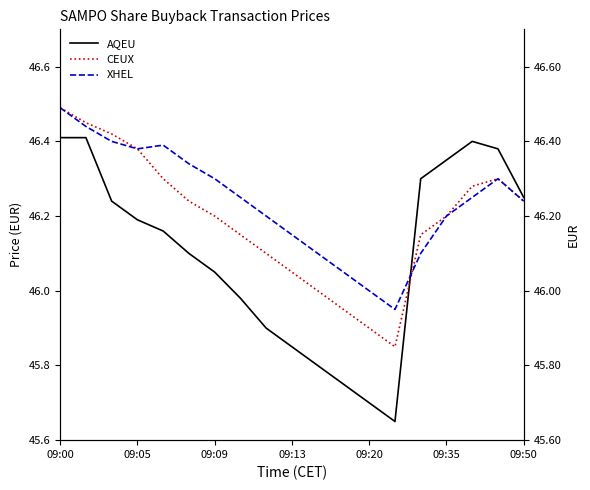

At which label does AQEU first exceed 46?

09:00